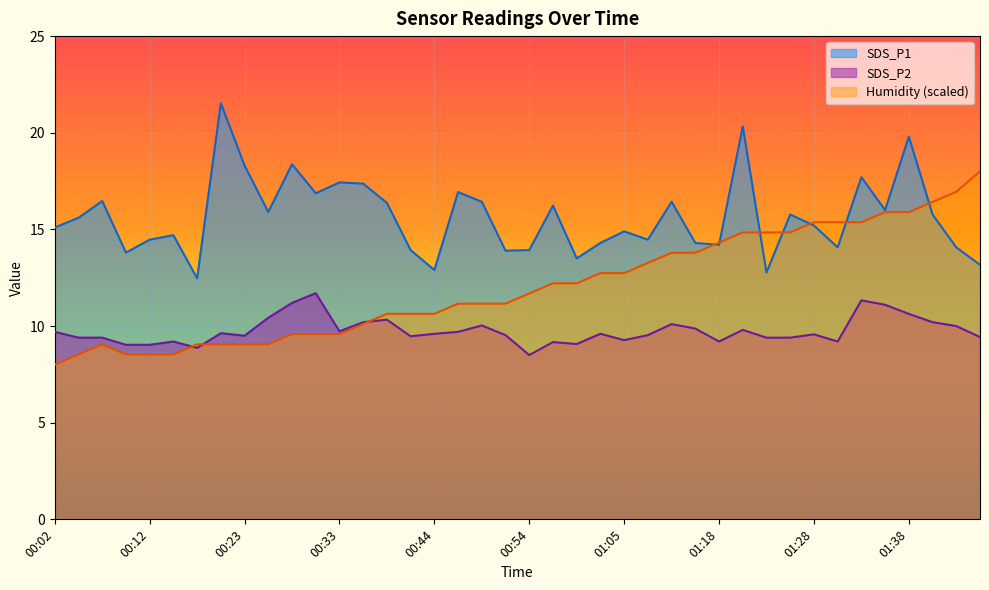

Which has a higher value, 00:17 or 00:10?

00:10